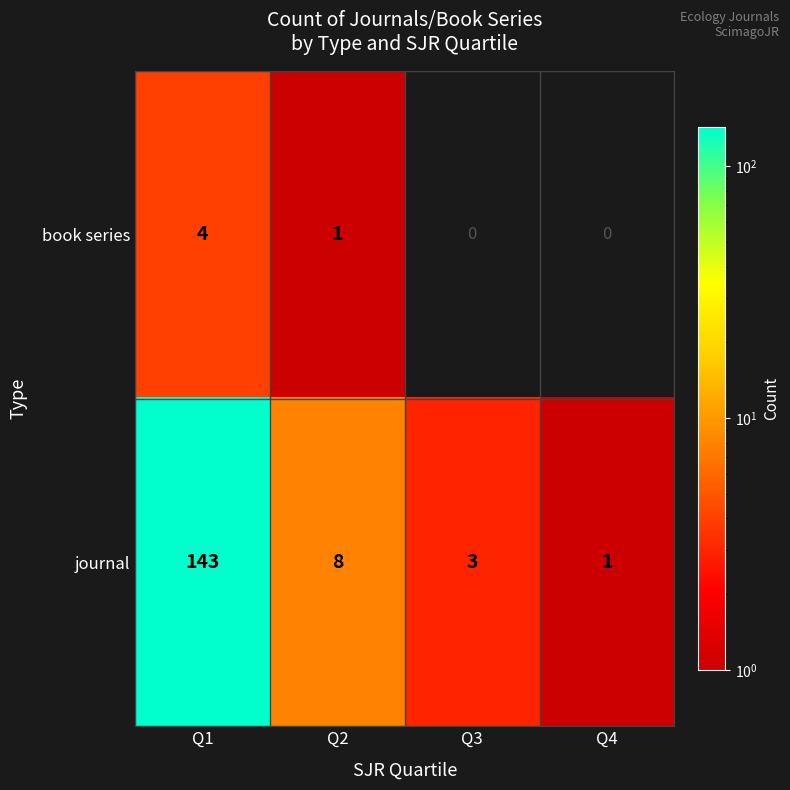

At which category does the chart reach its peak across all series?

Q1